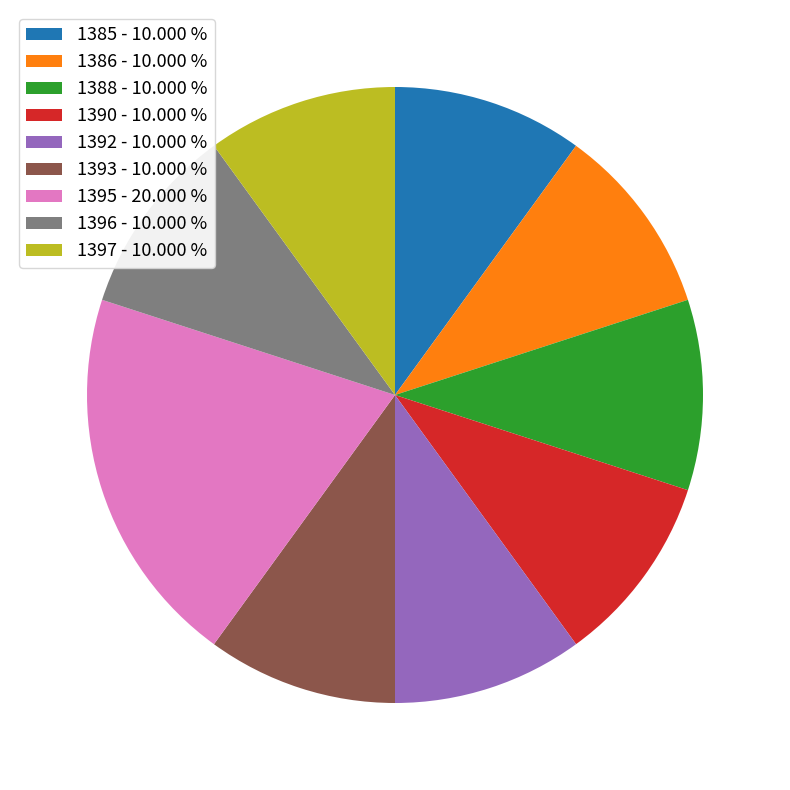

Do 1388 and 1386 together represent more than half of the pie?

No